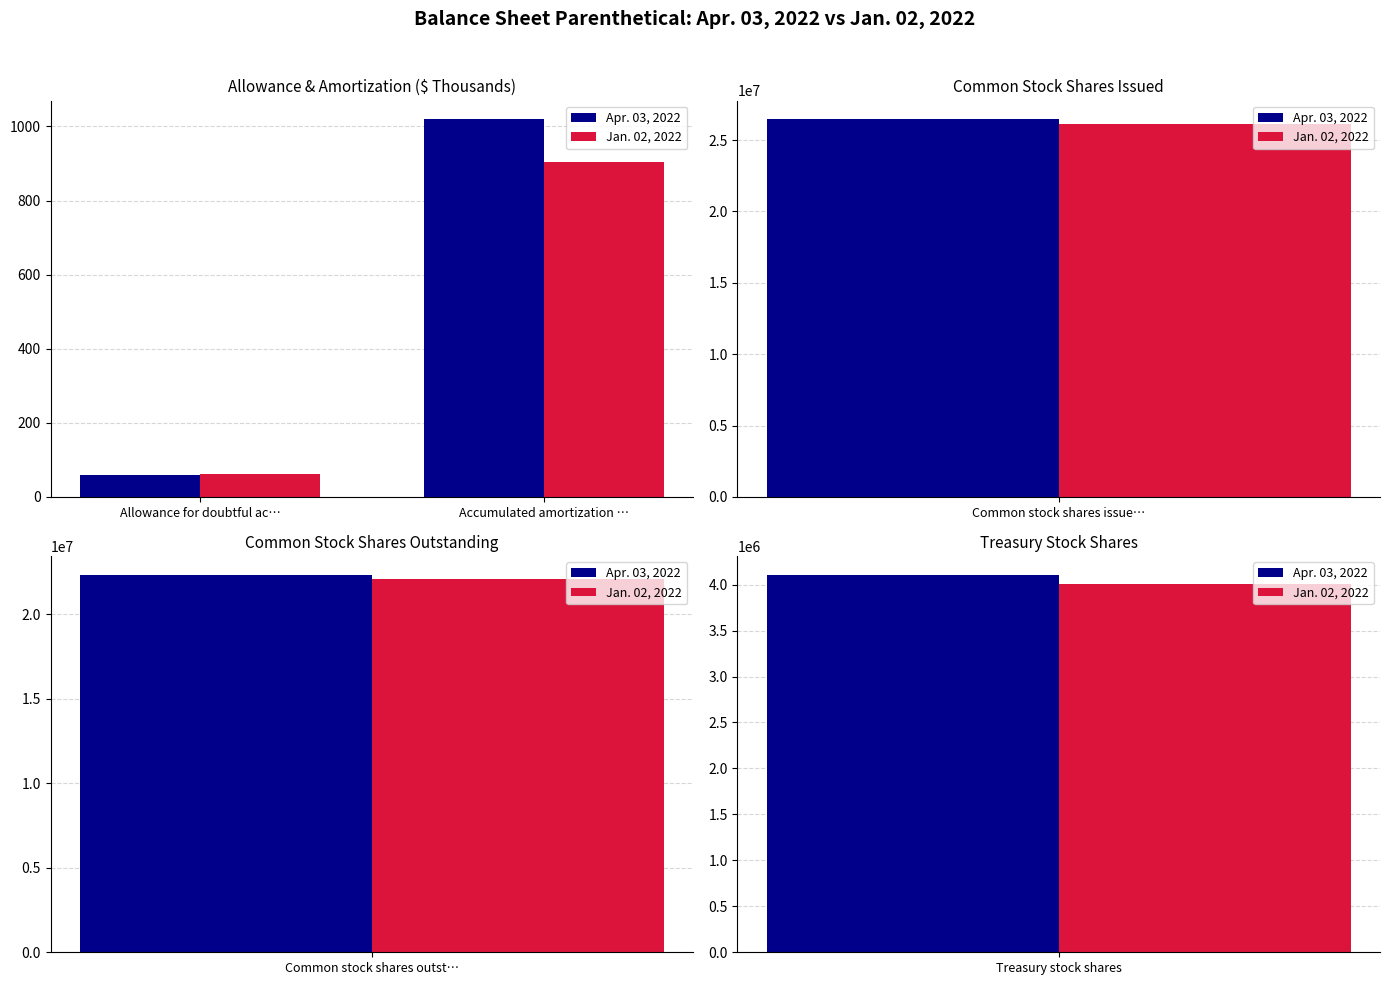

What is the difference between the maximum and minimum values in the Apr. 03, 2022 series?

959